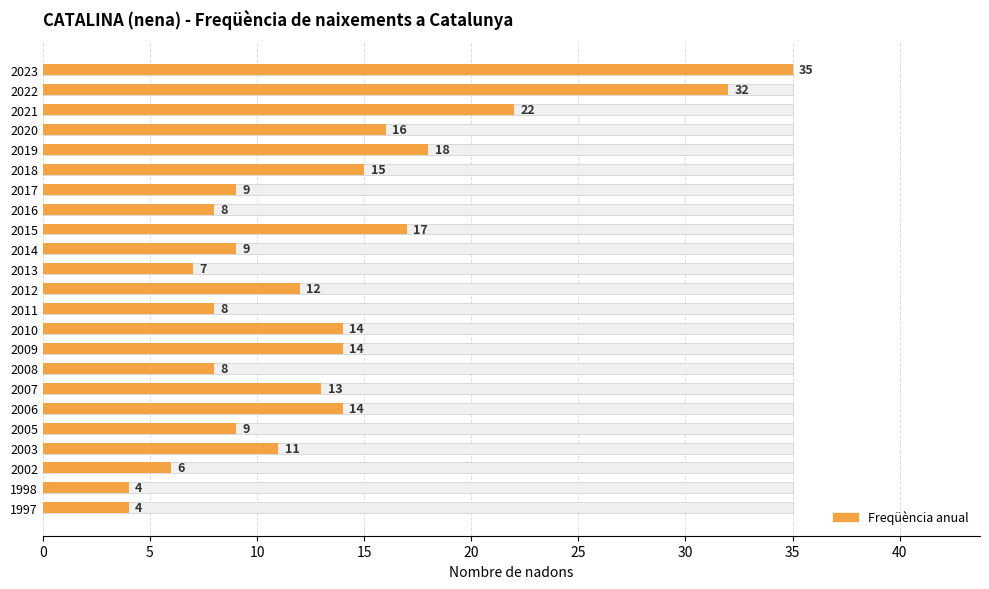

Which has a higher value, 2003 or 2010?

2010